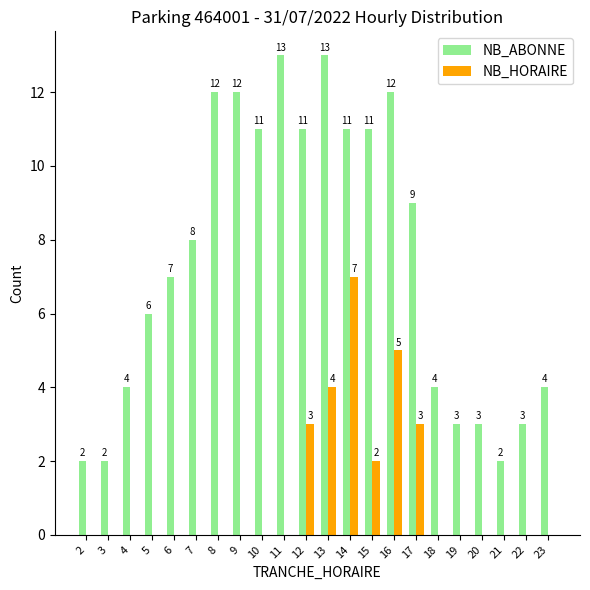

At which category is the sum across all series the highest?

14